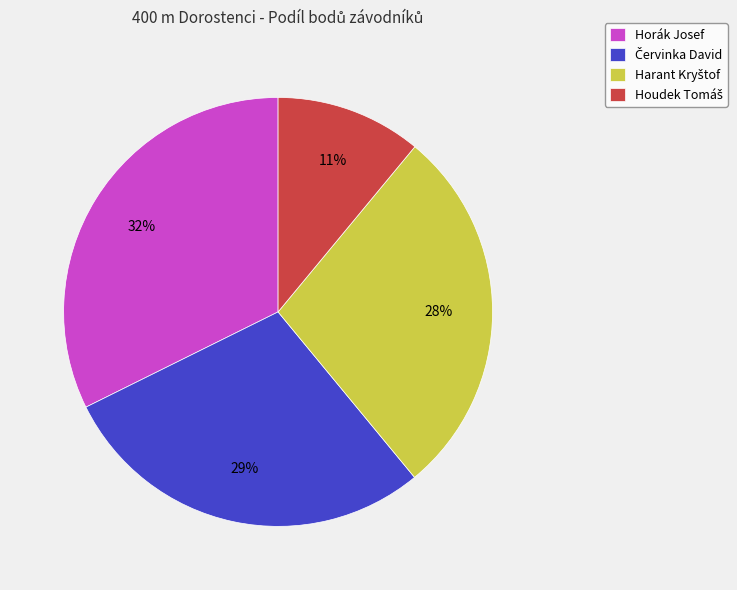

How many slices are in this pie chart?

4